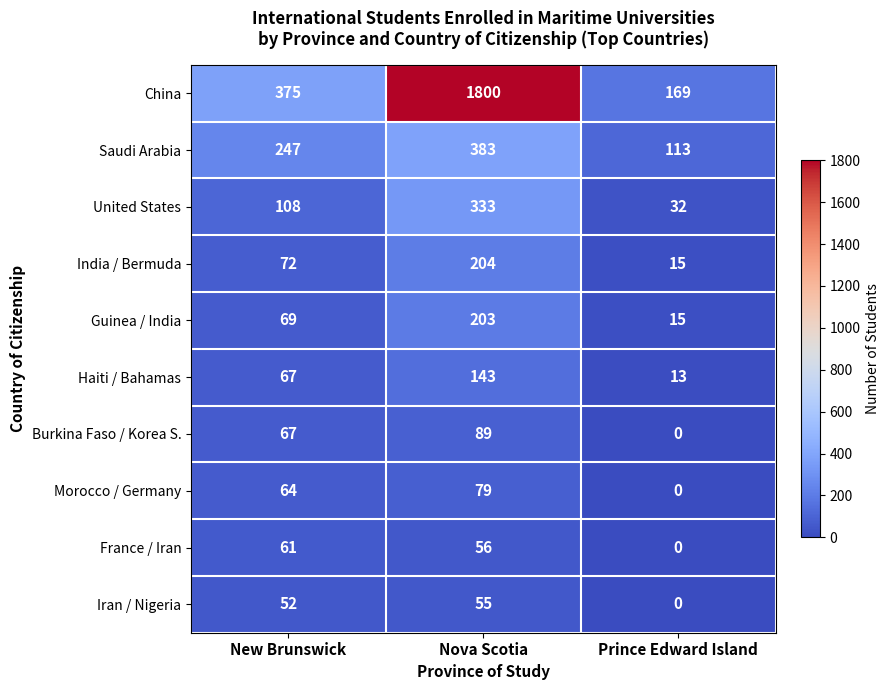

Reading right to left, list all the values displayed in this chart.

China: Prince Edward Island=169	Nova Scotia=1800	New Brunswick=375
Saudi Arabia: Prince Edward Island=113	Nova Scotia=383	New Brunswick=247
United States: Prince Edward Island=32	Nova Scotia=333	New Brunswick=108
India / Bermuda: Prince Edward Island=15	Nova Scotia=204	New Brunswick=72
Guinea / India: Prince Edward Island=15	Nova Scotia=203	New Brunswick=69
Haiti / Bahamas: Prince Edward Island=13	Nova Scotia=143	New Brunswick=67
Burkina Faso / Korea S.: Prince Edward Island=0	Nova Scotia=89	New Brunswick=67
Morocco / Germany: Prince Edward Island=0	Nova Scotia=79	New Brunswick=64
France / Iran: Prince Edward Island=0	Nova Scotia=56	New Brunswick=61
Iran / Nigeria: Prince Edward Island=0	Nova Scotia=55	New Brunswick=52